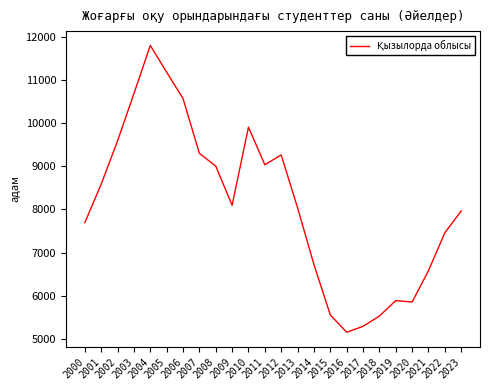

At which category does the chart reach its minimum across all series?

2016